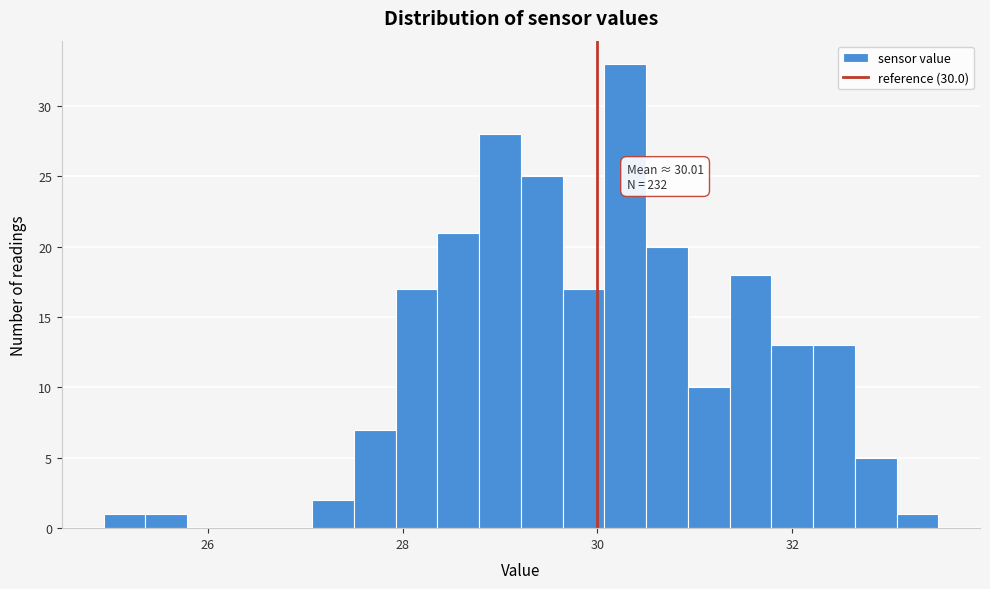

Read against the x-axis, roughly where is the centre of the tallest bar?

30.2